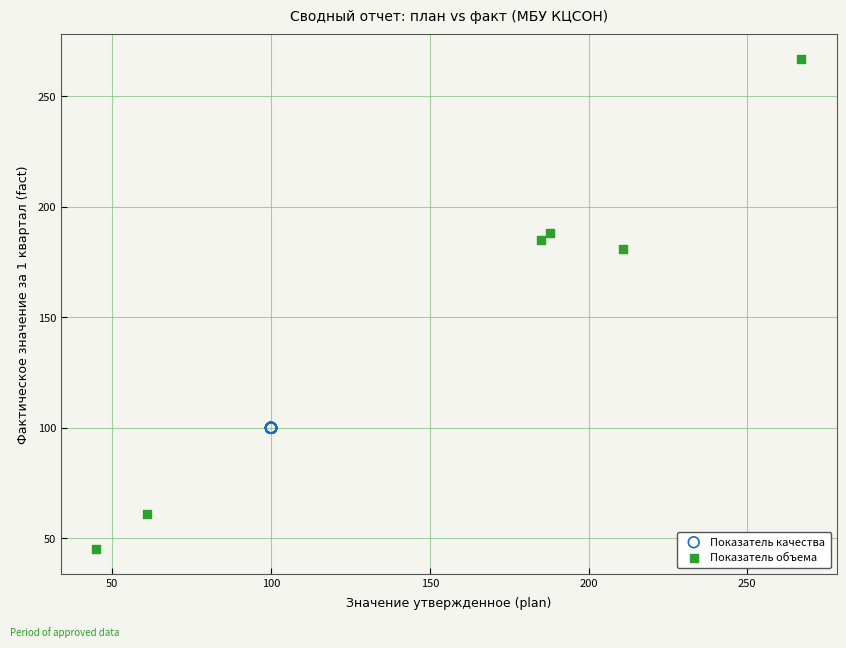

Which series contains the lowest Y value?

Показатель объема